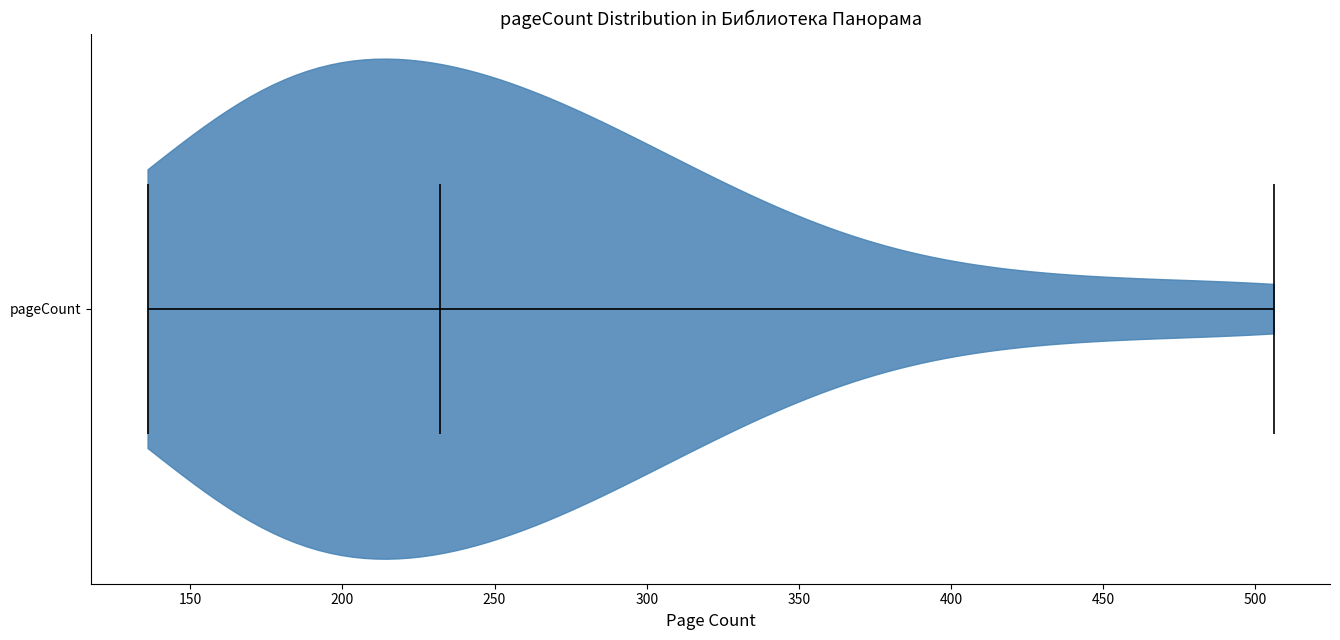

Read this violin plot against the x-axis: where its median line is, and the lowest and highest points the violin reaches. The values are not printed on the chart, so give them approximately, as read against the axis.

median line 230, lowest point 135, highest point 505